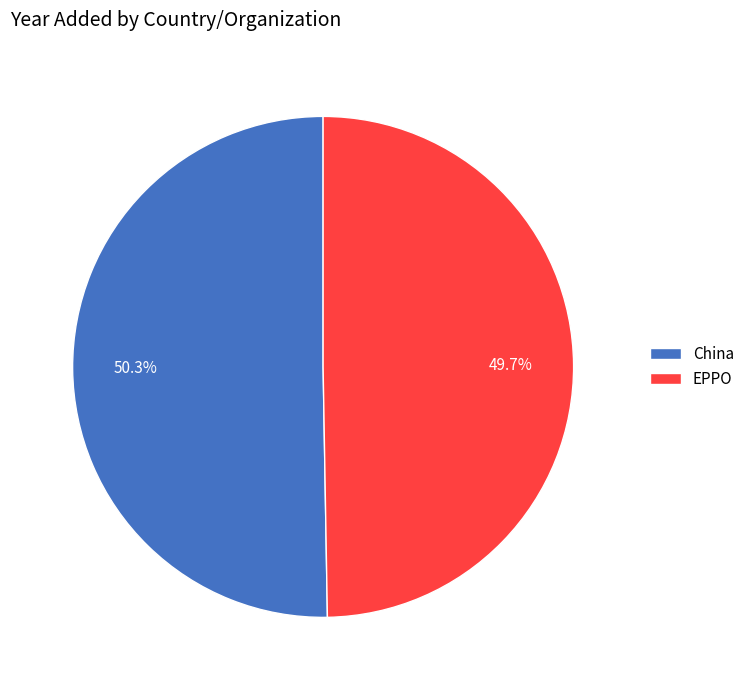

Count the number of slices in the pie.

2